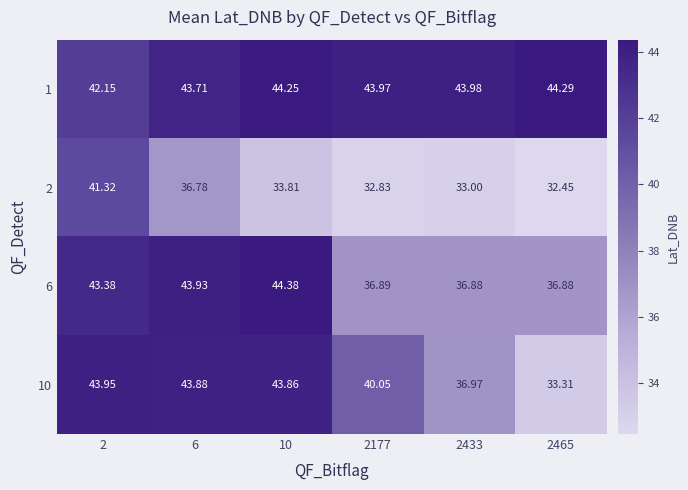

Is the value of 10 at 2433 greater than the value of 6 at 10?

No